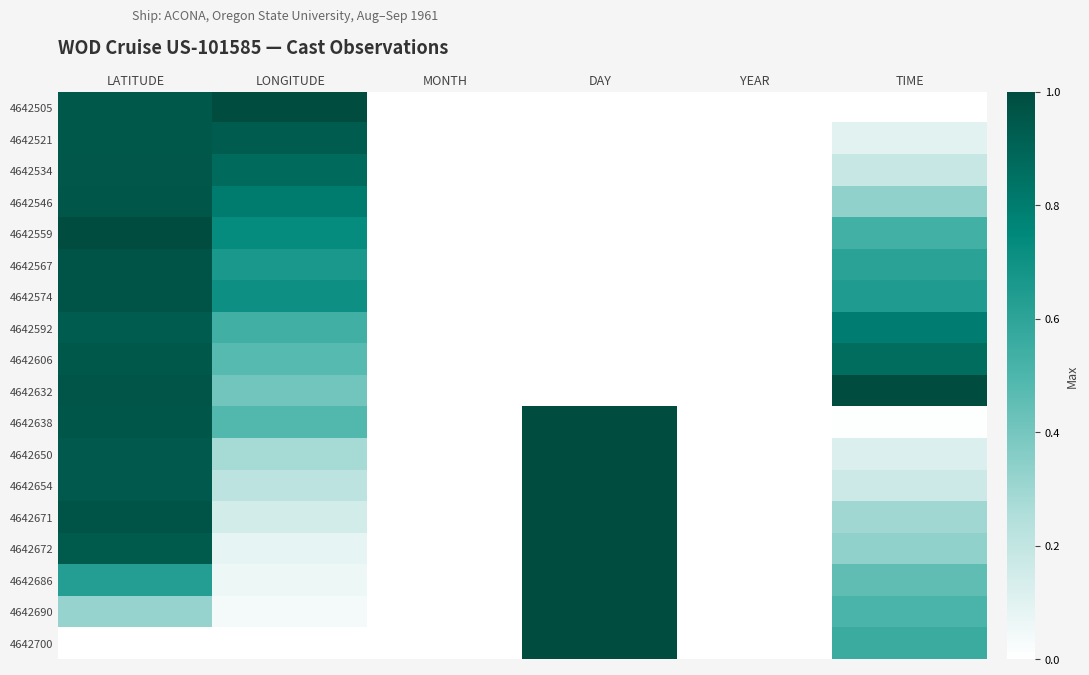

Which category has the highest value across all series?

LONGITUDE